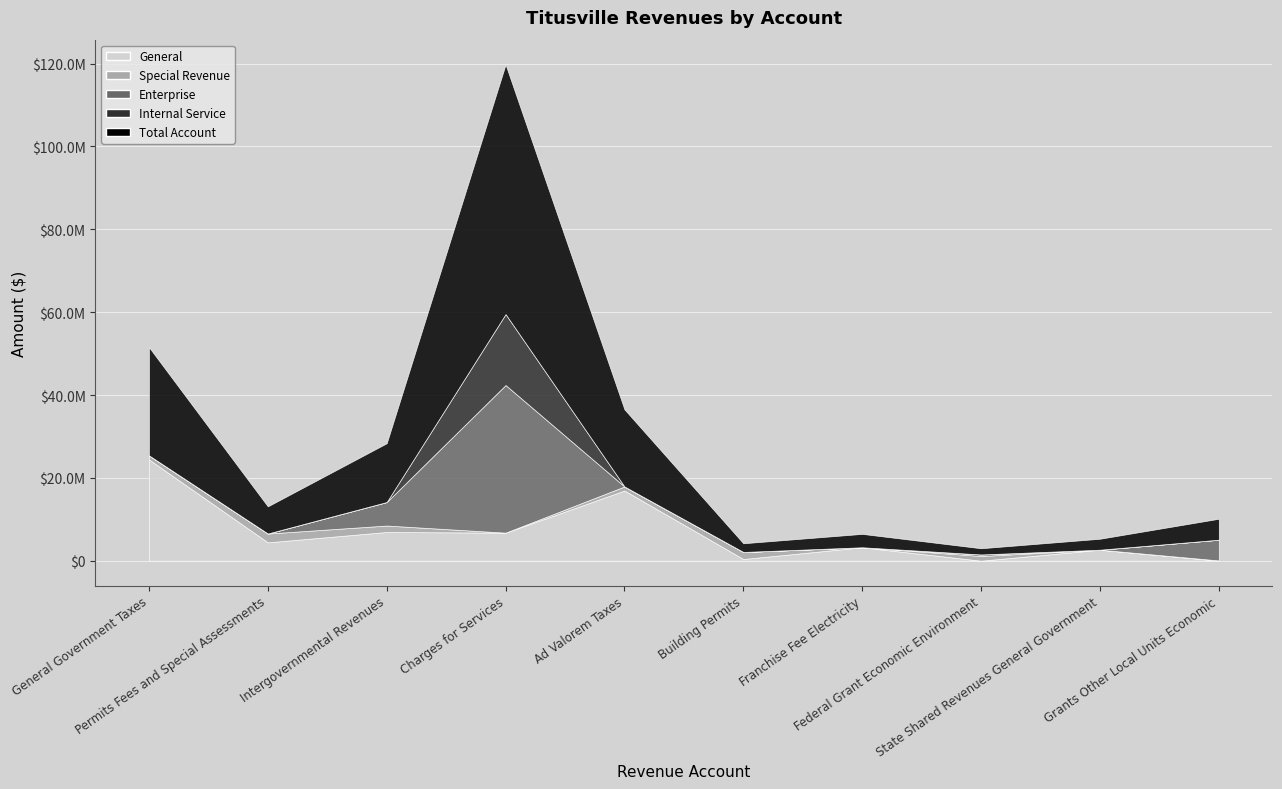

Where is the first local maximum for General?

Intergovernmental Revenues